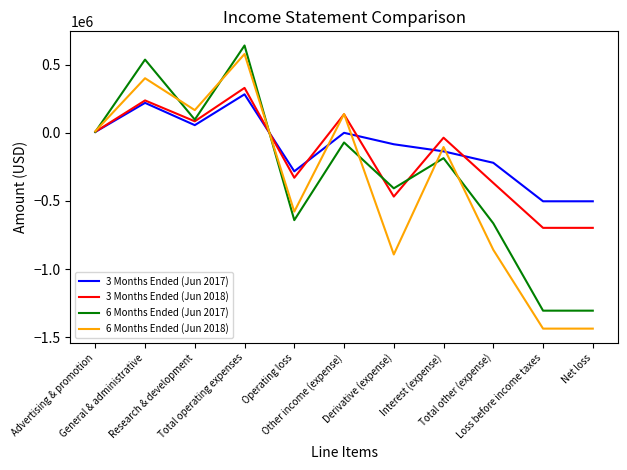

How many lines are shown in the chart?

4